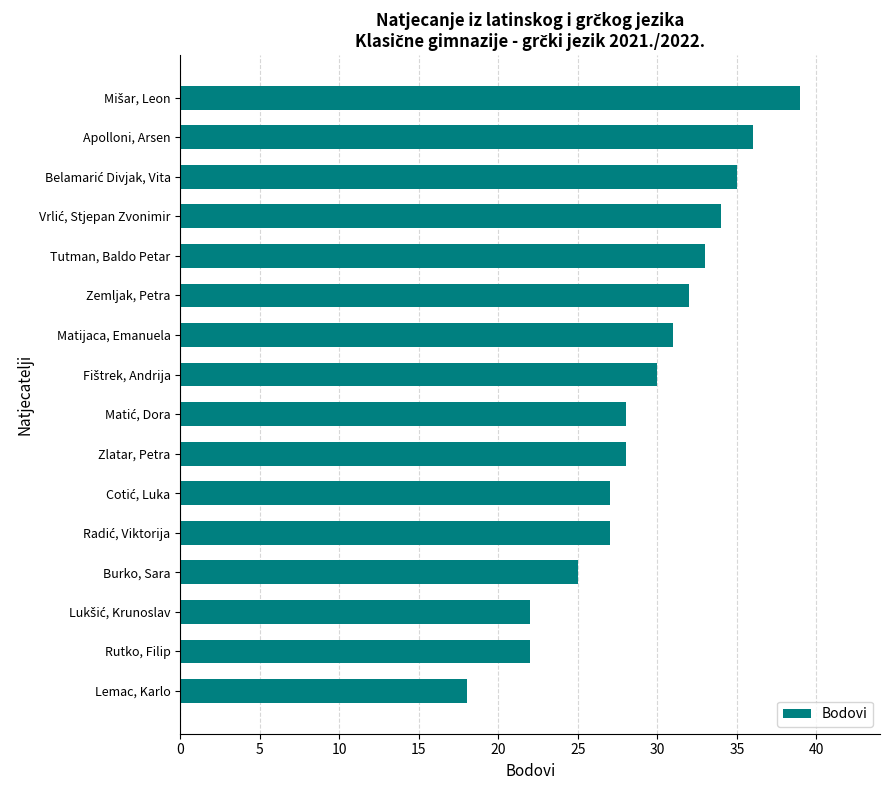

Reading top to bottom, what are all the values shown in this chart?

39	36	35	34	33	32	31	30	28	28	27	27	25	22	22	18